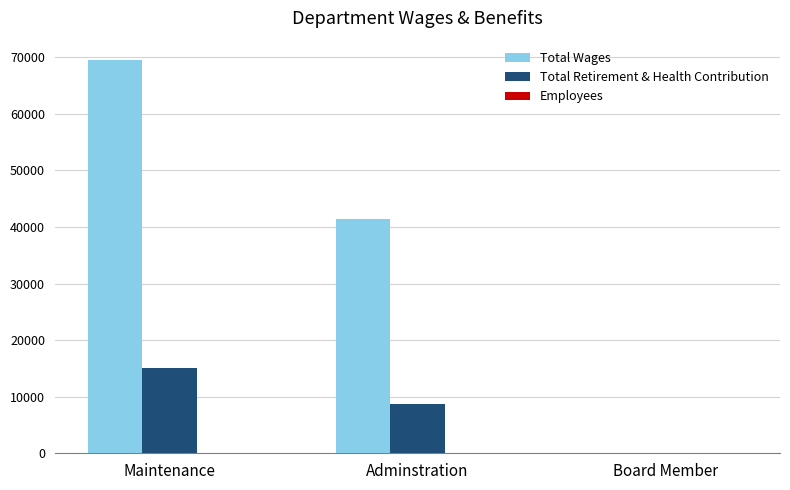

Are the bars grouped side by side (vs. stacked)?

Yes